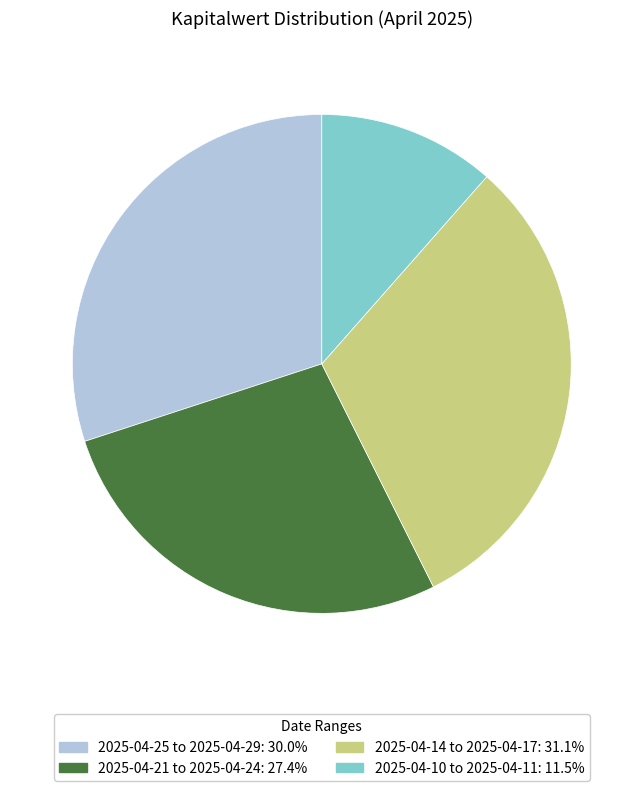

Does any single category account for the majority?

No